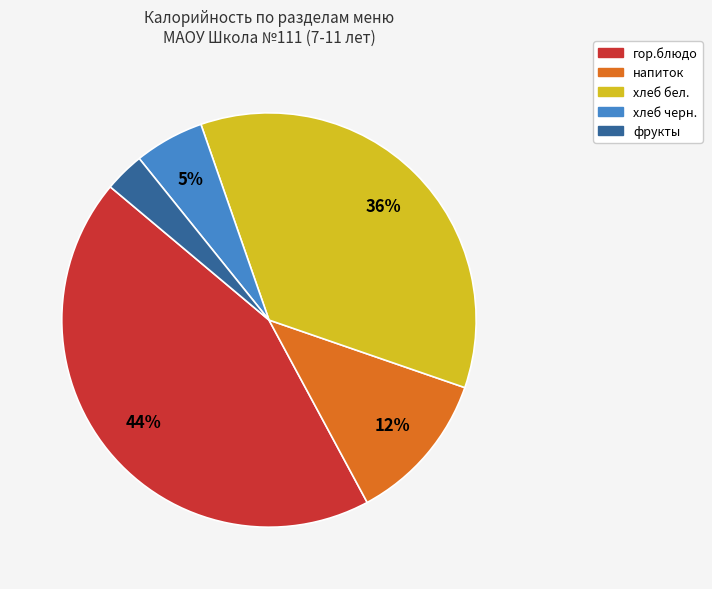

To the nearest percent, what is the difference between the гор.блюдо and напиток slice percentages?

32%